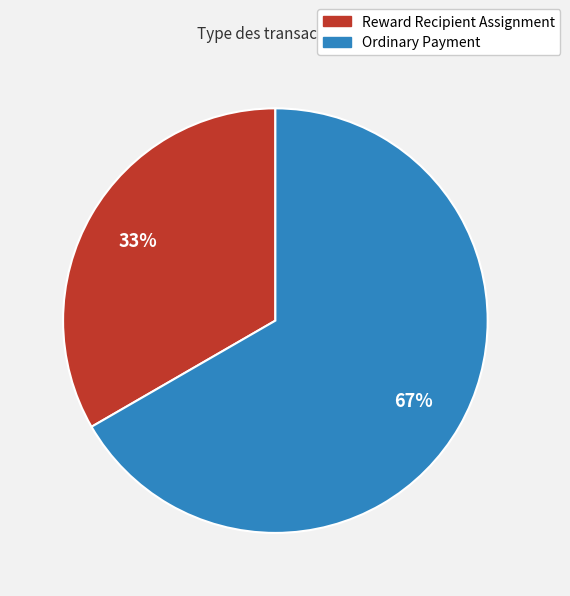

Which category has the smallest portion of the pie?

Reward Recipient Assignment